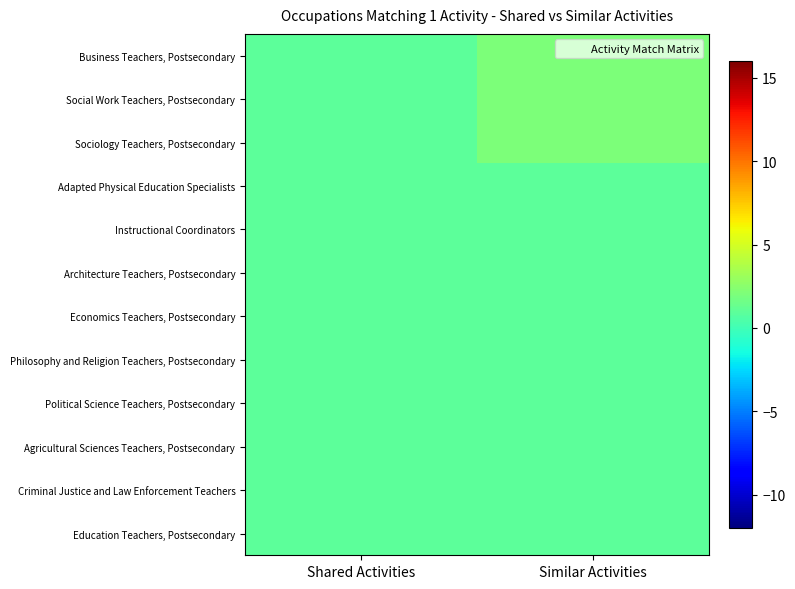

Which series has the widest spread of values?

Business Teachers, Postsecondary